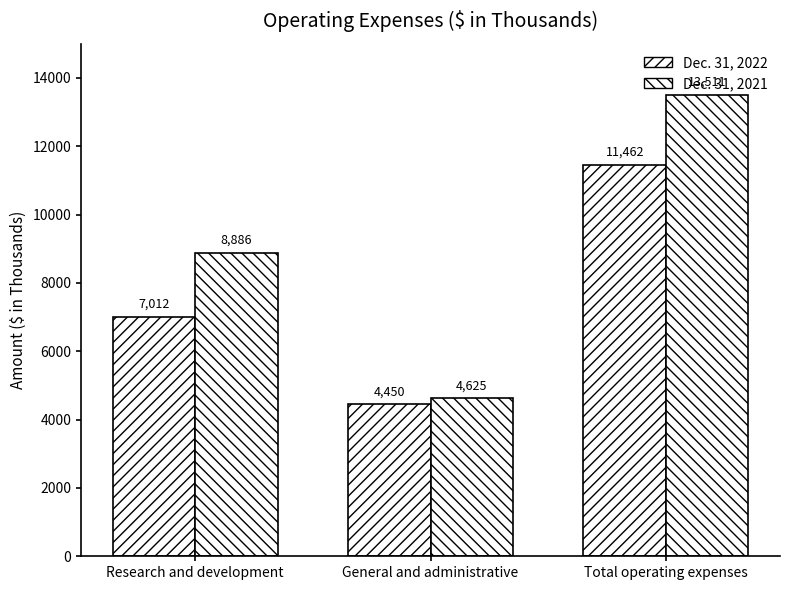

Reading right to left, extract all data points from this chart.

Dec. 31, 2022: Total operating expenses=11462	General and administrative=4450	Research and development=7012
Dec. 31, 2021: Total operating expenses=13511	General and administrative=4625	Research and development=8886